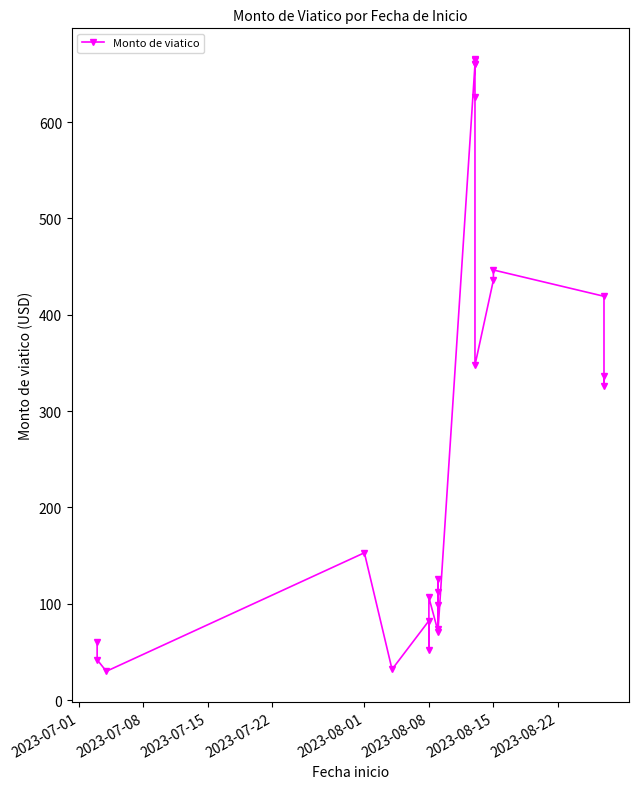

How many lines are shown in the chart?

1